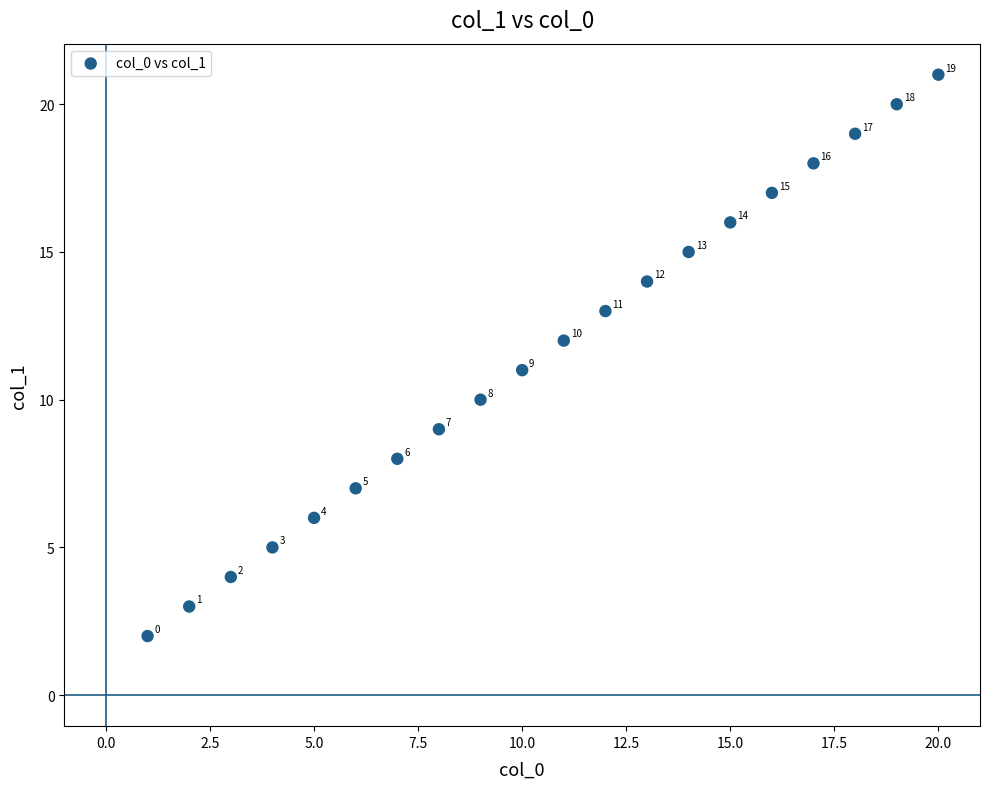

What Y value in the scatter plot is closest to 11?

11